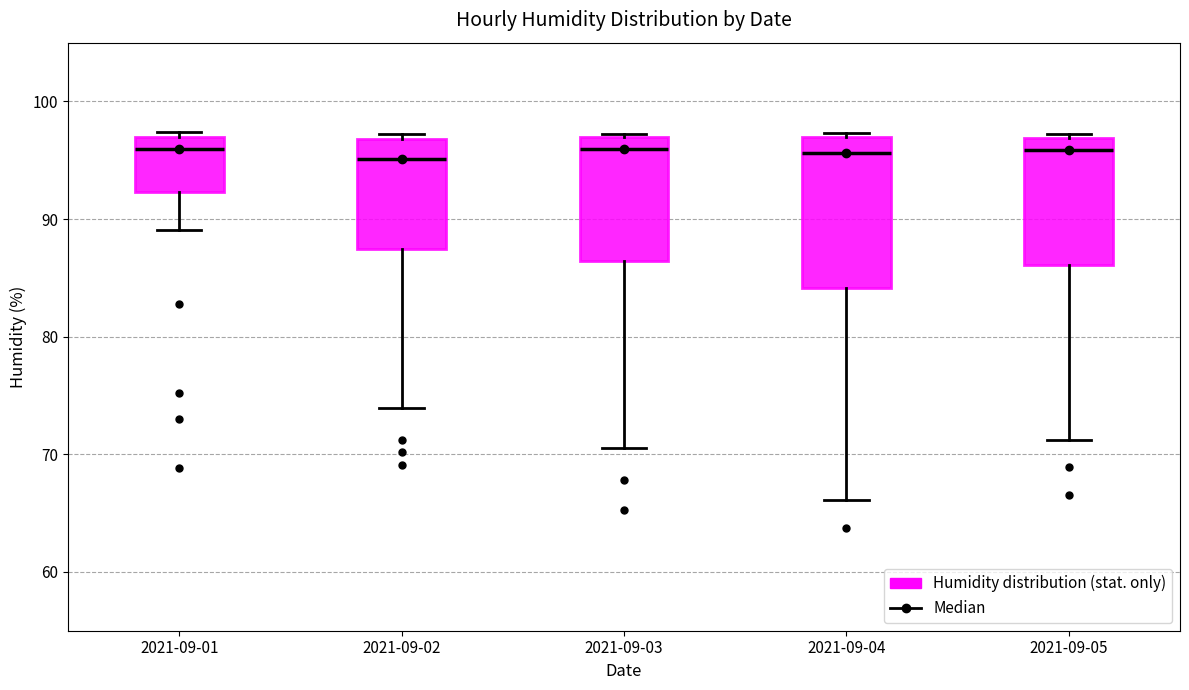

Reading left to right, transcribe this box plot: for each box, give where its median line is, the range the box spans, and where its two whiskers end, as read against the y-axis. The values are not printed on the chart, so give them approximately, as read against the axis.

2021-09-01: median 96, box 92 to 97, whiskers 89 to 97 (just above the box's upper edge)
2021-09-02: median 95, box 87 to 97, whiskers 74 to 97 (just above the box's upper edge)
2021-09-03: median 96, box 86 to 97, whiskers 71 to 97
2021-09-04: median 96, box 84 to 97, whiskers 66 to 97
2021-09-05: median 96, box 86 to 97, whiskers 71 to 97